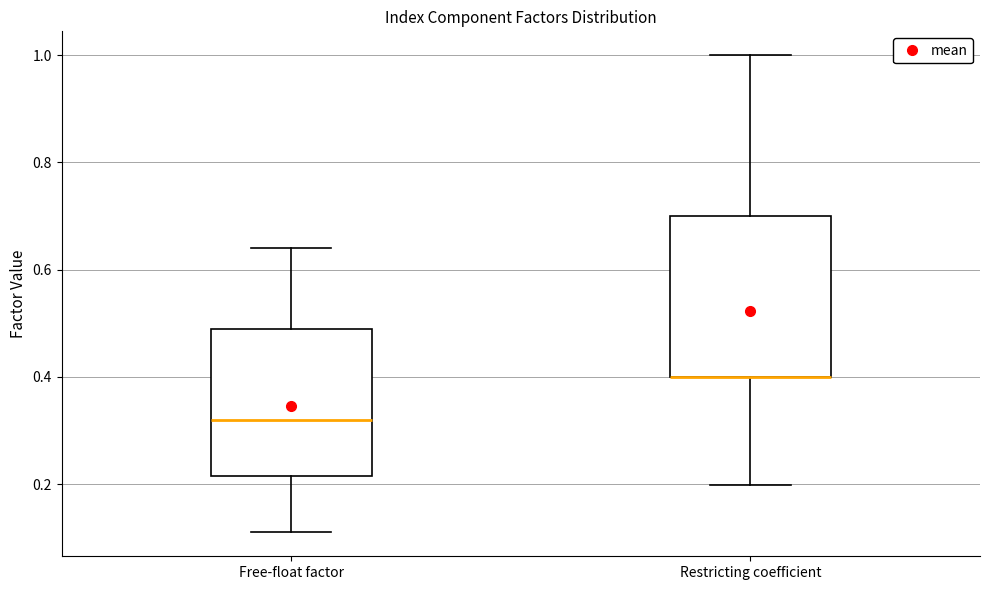

Which box is the tallest, from its lower edge to its upper edge?

Restricting coefficient